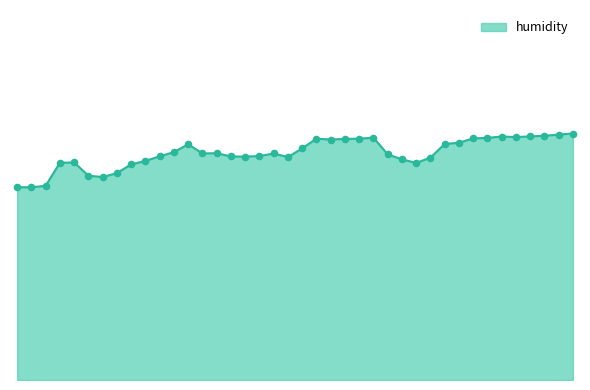

Is this an area chart (filled region under the line)?

Yes